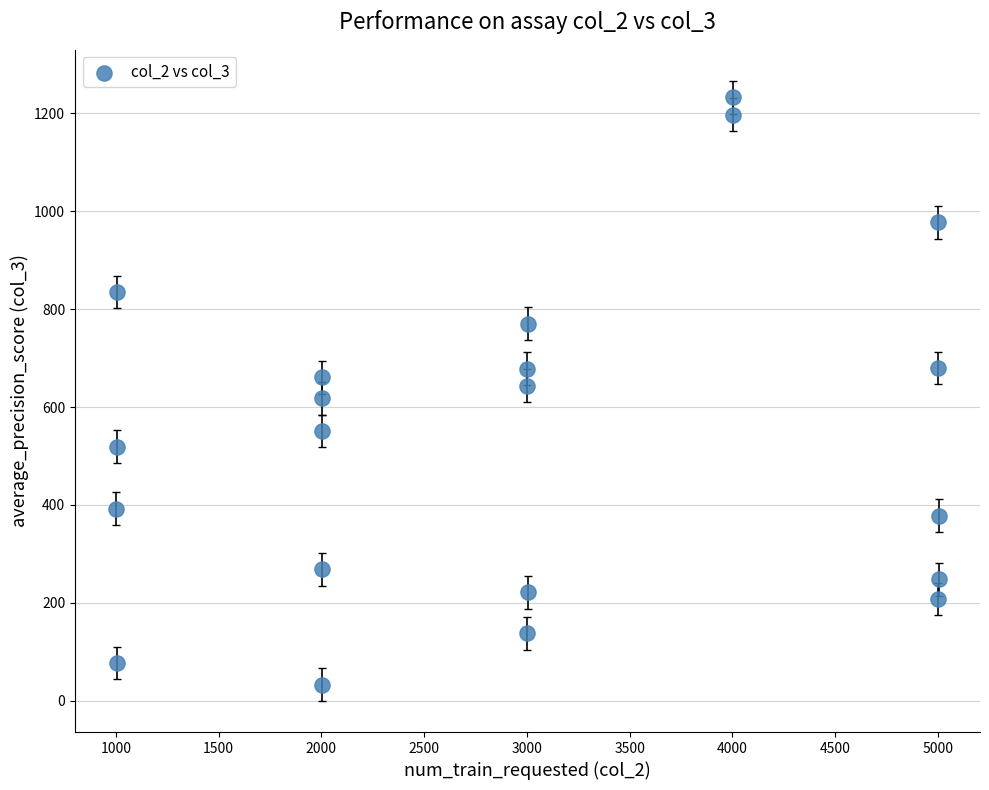

What is the range of X values (max minus min)?

4004